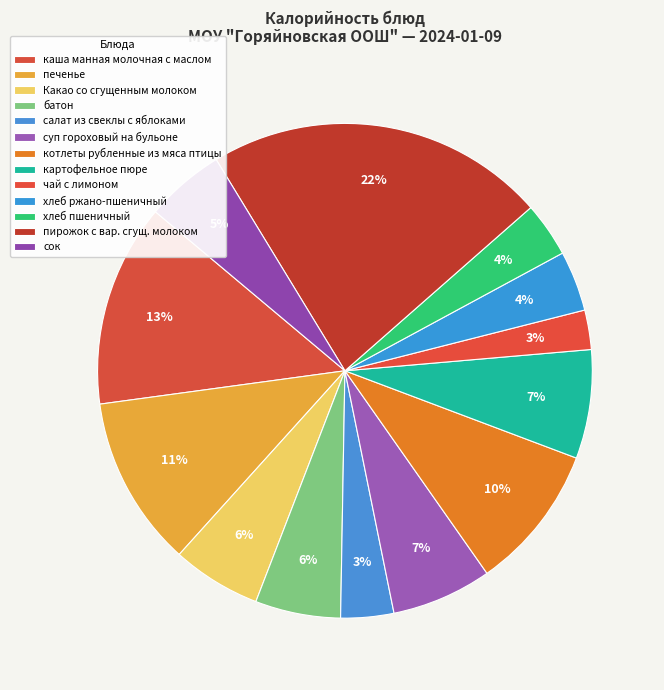

Which slice is the largest?

пирожок с вар. сгущ. молоком